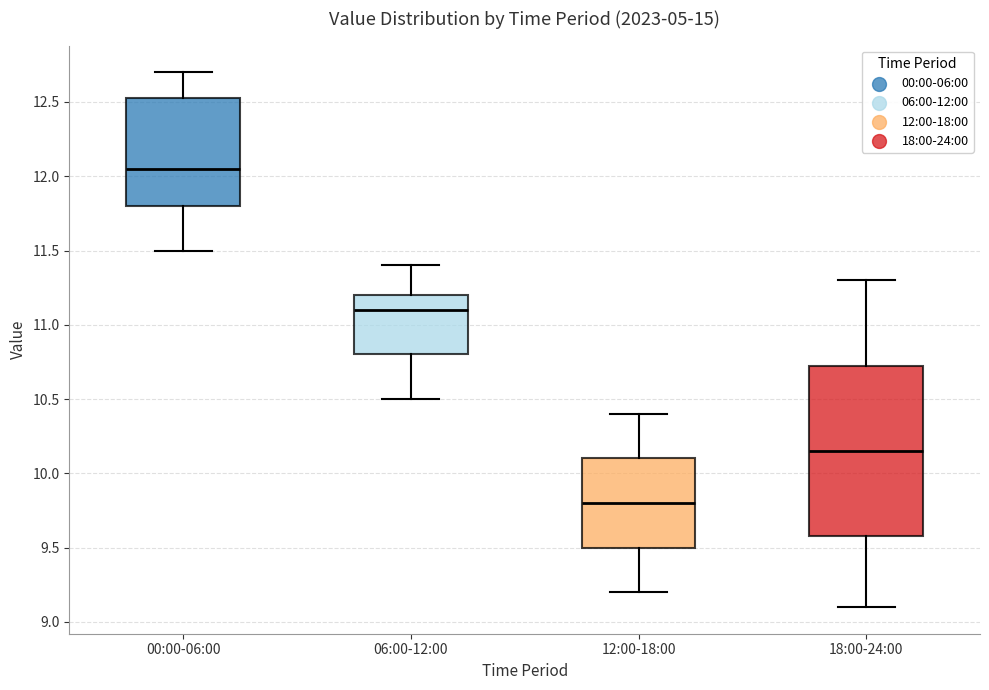

Reading left to right, transcribe this box plot: for each box, give where its median line is, the range the box spans, and where its two whiskers end, as read against the y-axis. The values are not printed on the chart, so give them approximately, as read against the axis.

00:00-06:00: median 12.05, box 11.80 to 12.55, whiskers 11.50 to 12.70
06:00-12:00: median 11.10, box 10.80 to 11.20, whiskers 10.50 to 11.40
12:00-18:00: median 9.80, box 9.50 to 10.10, whiskers 9.20 to 10.40
18:00-24:00: median 10.15, box 9.60 to 10.75, whiskers 9.10 to 11.30